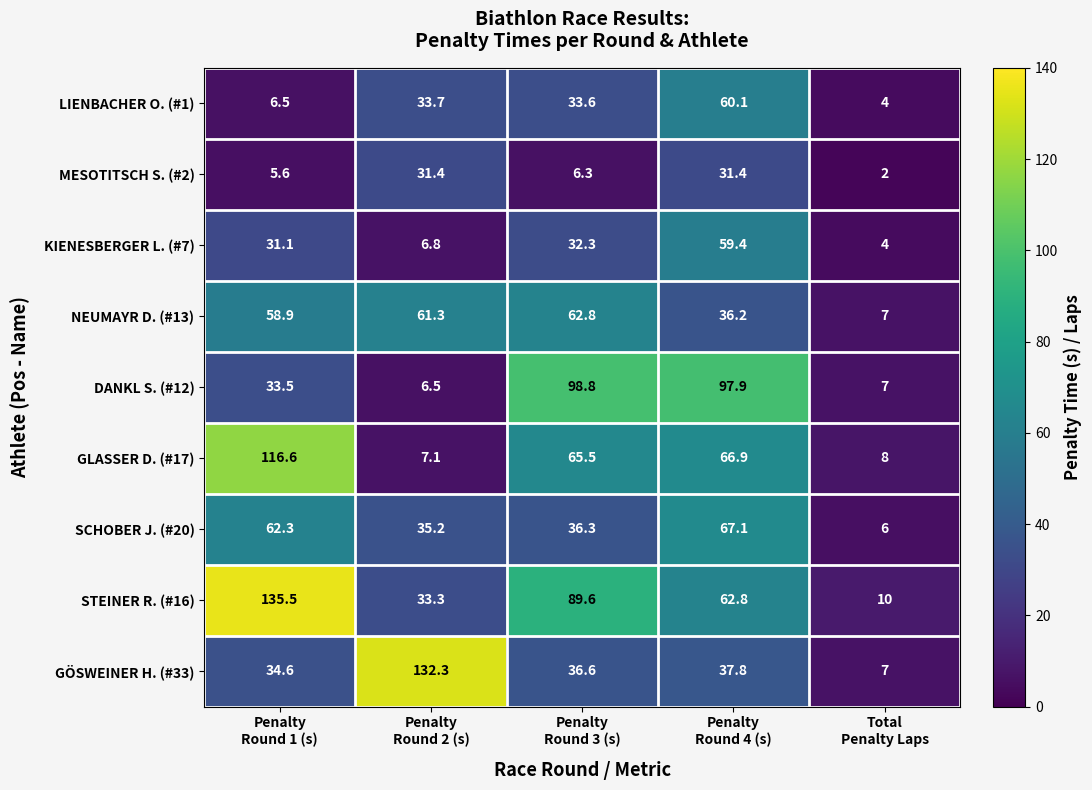

What is the total value across all series at Penalty
Round 3 (s)?

461.8